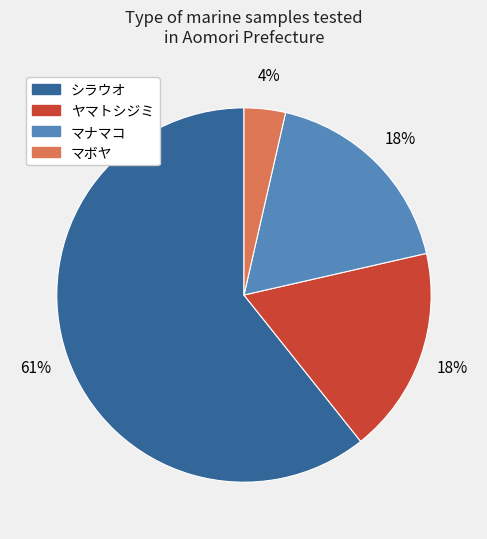

What is the smallest slice in the pie chart?

マボヤ